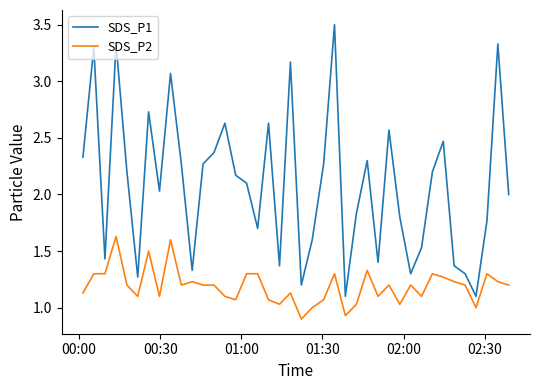

Rank the series by their average value, from lowest to highest.

SDS_P2, SDS_P1